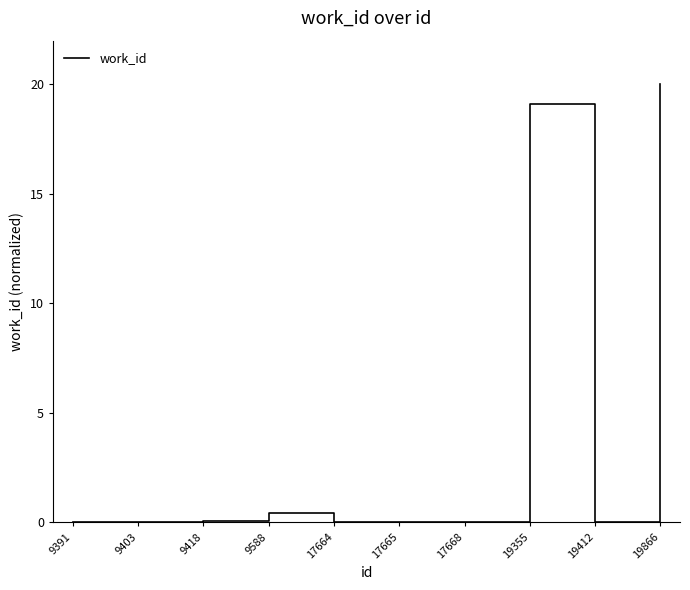

What is the difference between the maximum and minimum values?

20.0